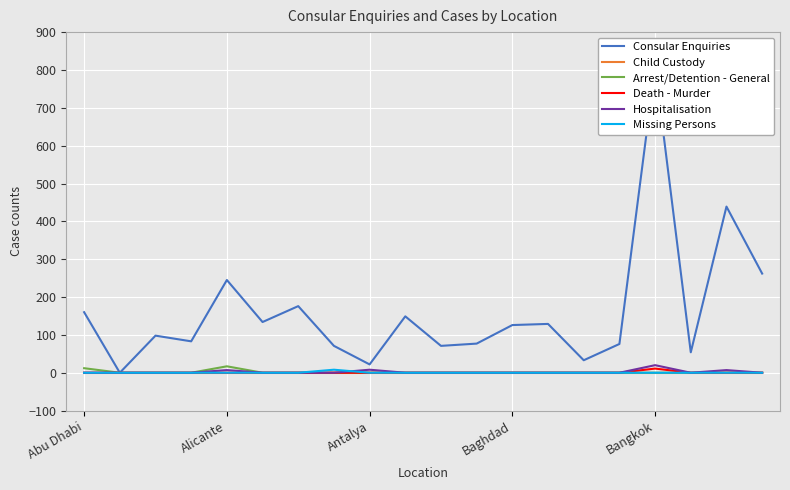

The value of Child Custody at Bangkok is 0. True or false?

True